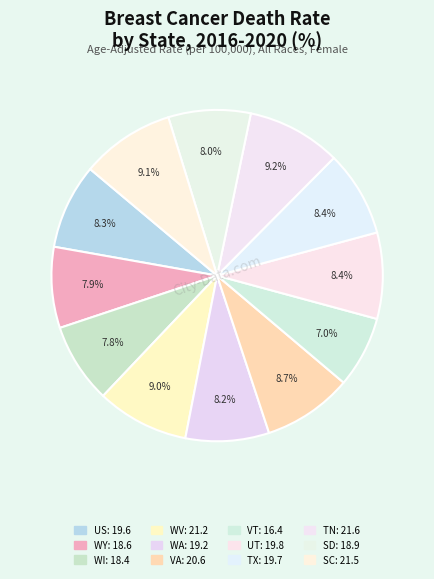

How many segments does this pie chart have?

12